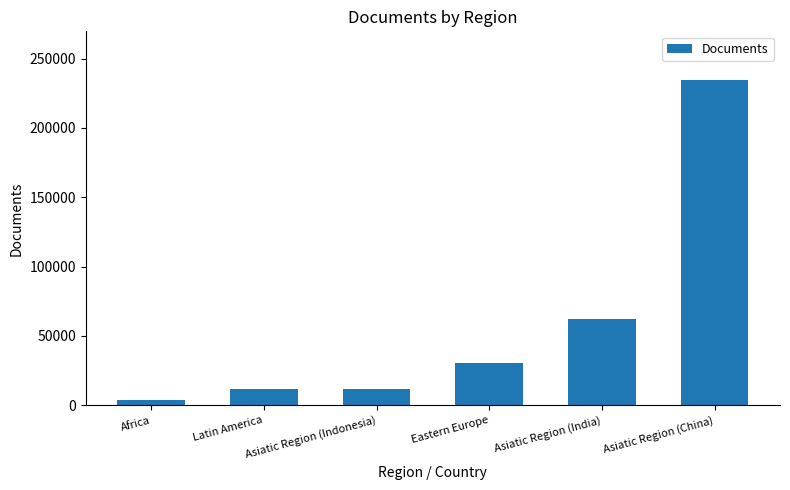

What is the value of the 6th bar from the left?

234451